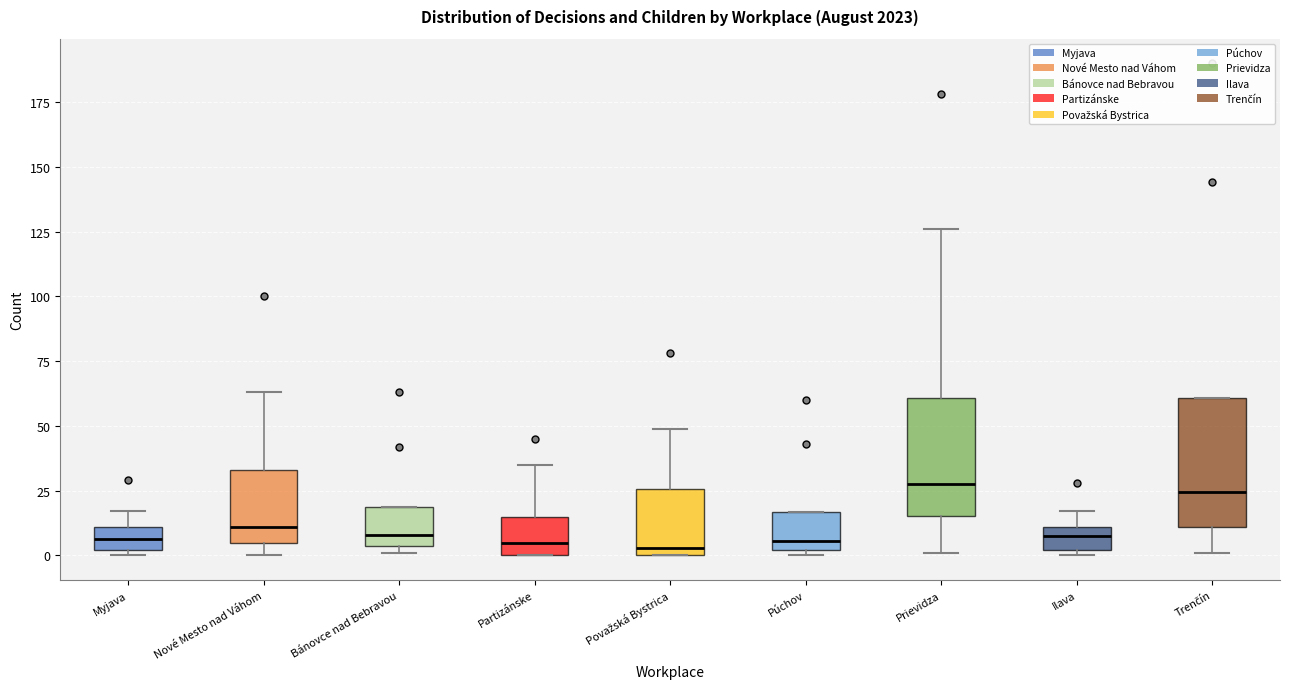

Where is the upper edge of the box for Púchov on the y-axis? The values are not printed on the chart, so give them approximately, as read against the axis.

15